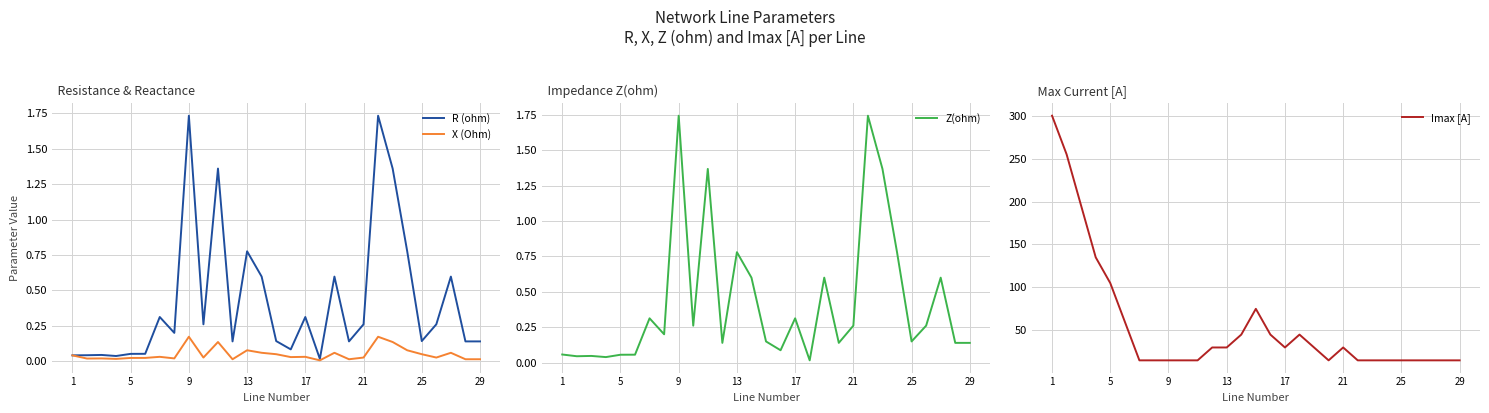

At which category is the sum across all series the highest?

1